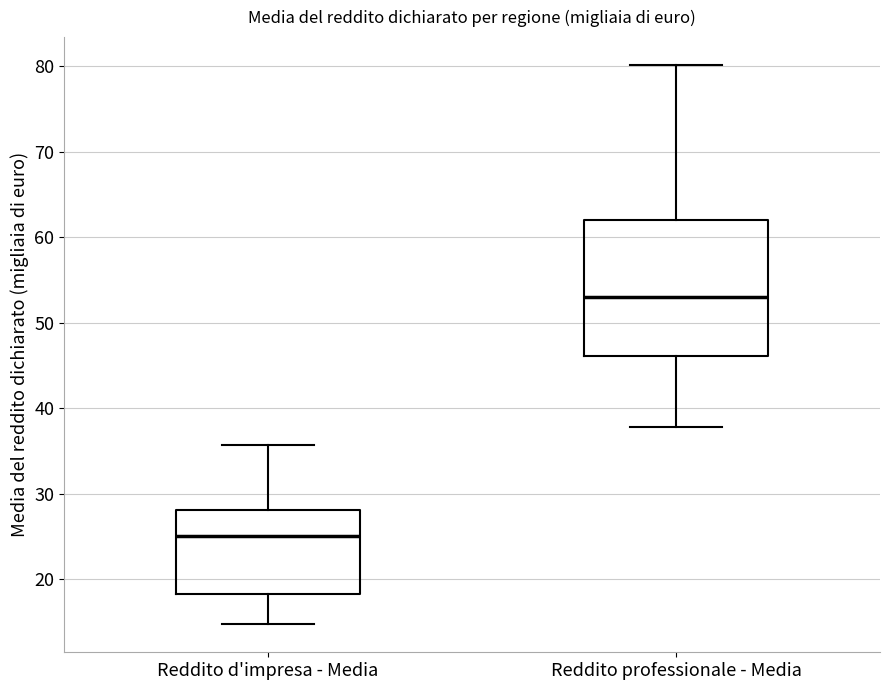

Reading left to right, transcribe this box plot: for each box, give where its median line is, the range the box spans, and where its two whiskers end, as read against the y-axis. The values are not printed on the chart, so give them approximately, as read against the axis.

Reddito d'impresa - Media: median 25, box 18 to 28, whiskers 15 to 36
Reddito professionale - Media: median 53, box 46 to 62, whiskers 38 to 80